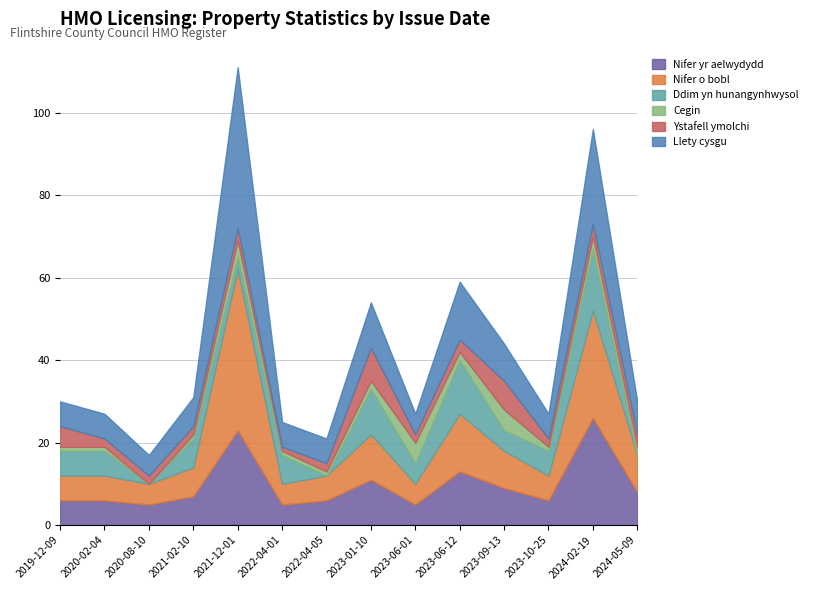

At which label is Cegin closest to 2?

2023-01-10